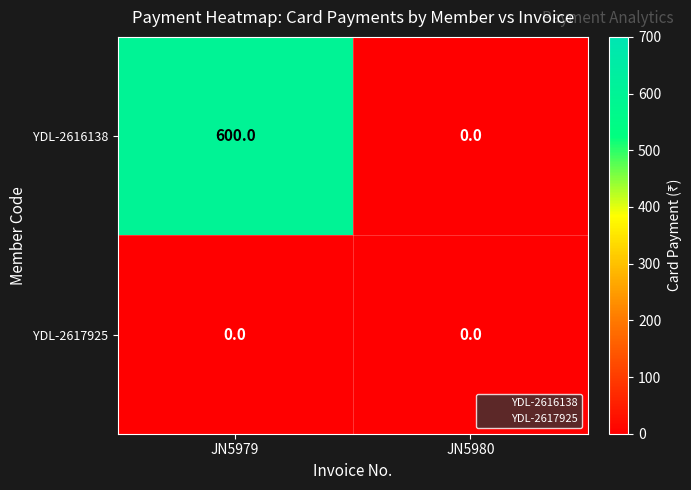

The value of YDL-2616138 at JN5980 is 0. True or false?

True